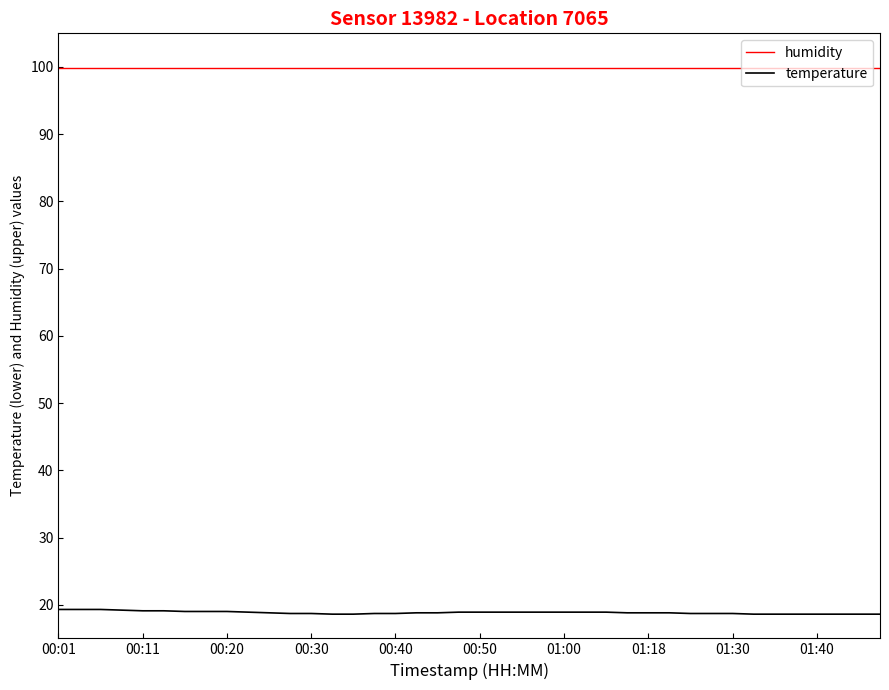

What is the difference between the maximum and minimum values in the temperature series?

0.7